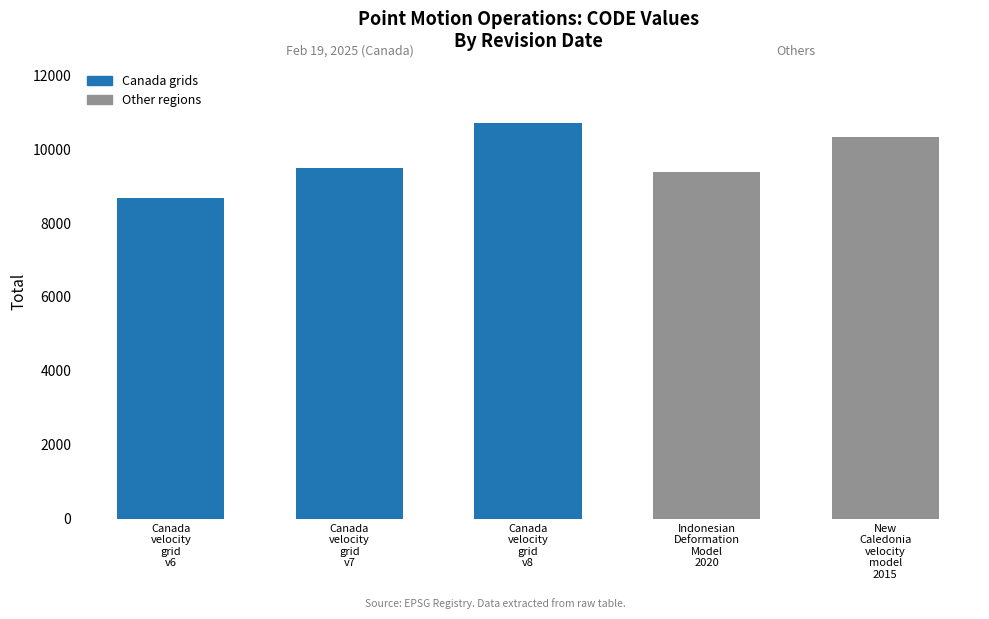

Read the value at Canada
velocity
grid
v8.

10707